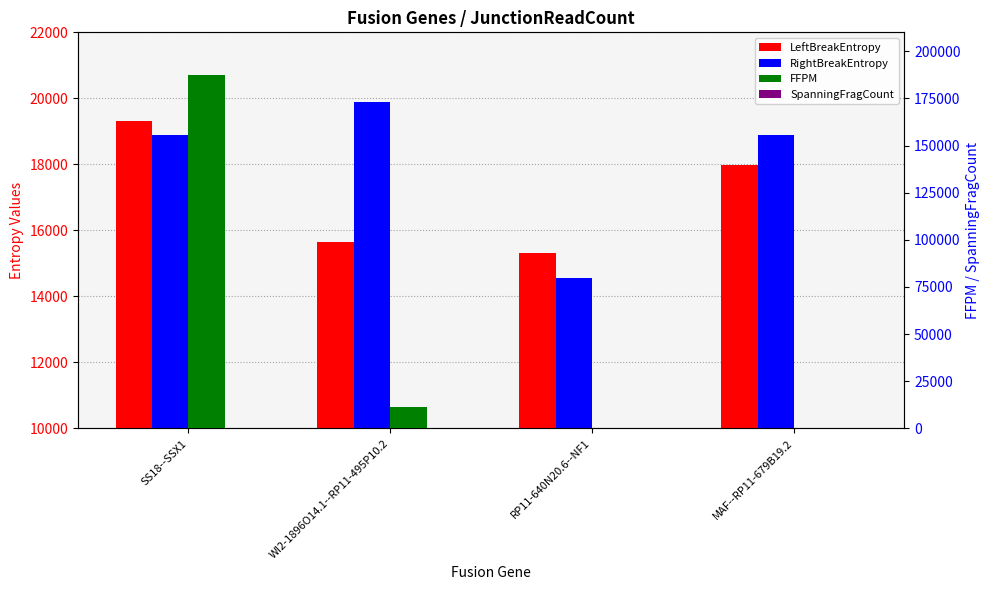

Which has a higher value, SS18--SSX1 or MAF--RP11-679B19.2?

SS18--SSX1